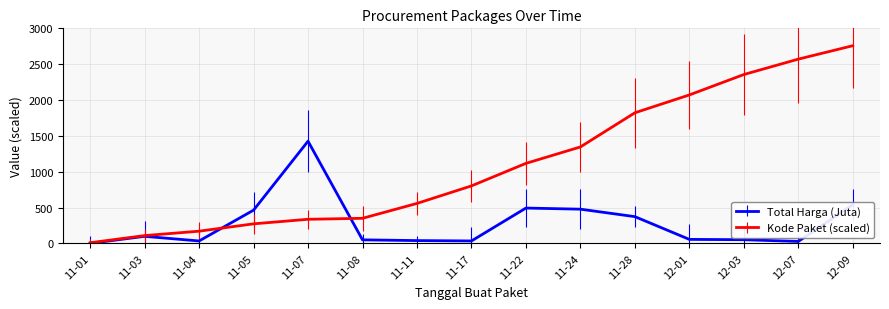

What is the total value across all series at 11-22?

1609.5